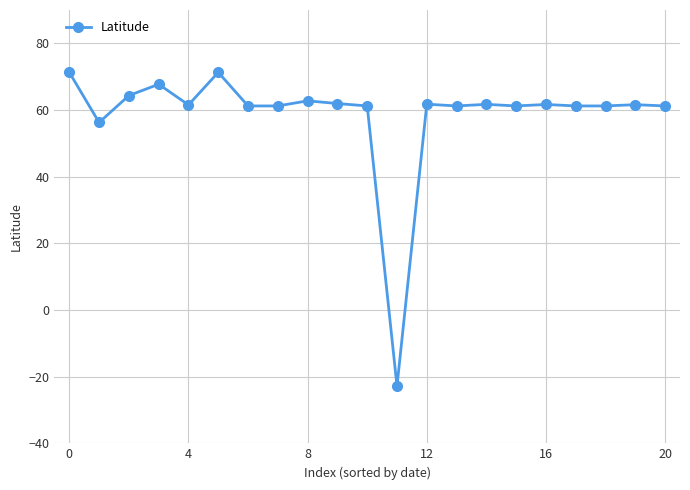

What is the greatest value displayed?

71.3